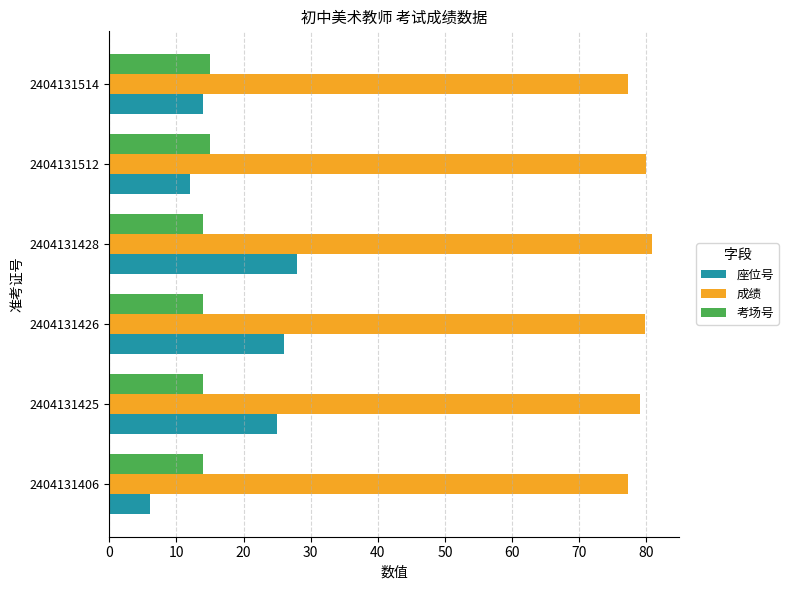

At which category is the sum across all series the highest?

2404131428